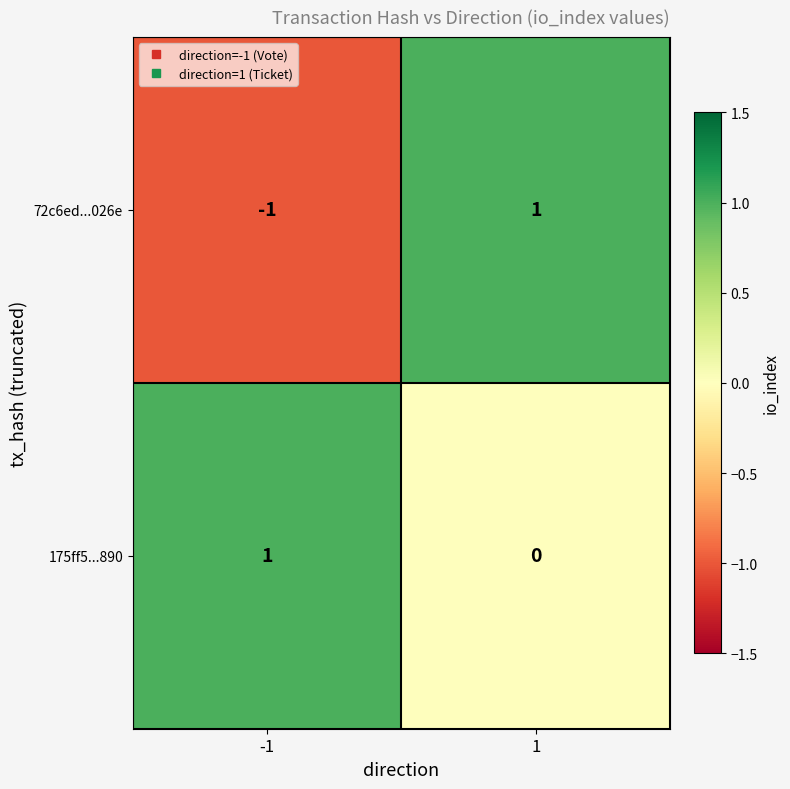

What is the spread (max minus min) of values at -1?

2